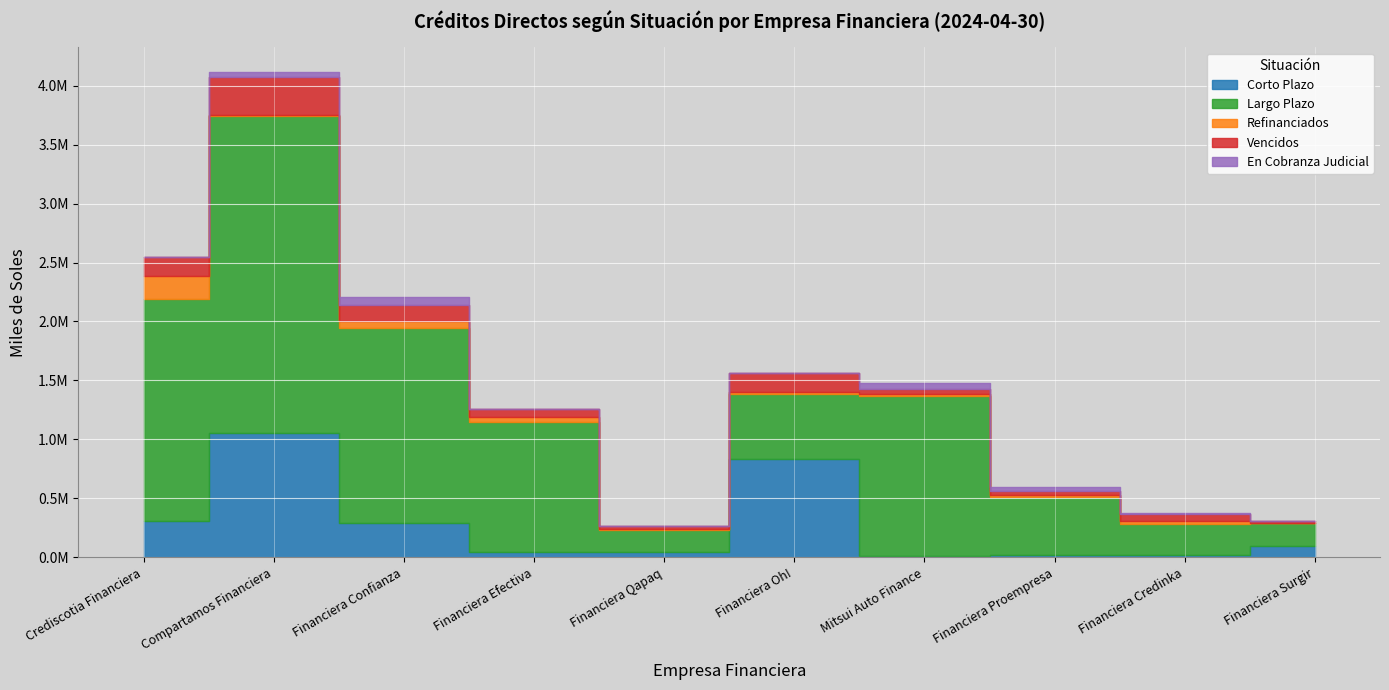

Between Crediscotia Financiera and Compartamos Financiera, which is larger?

Compartamos Financiera